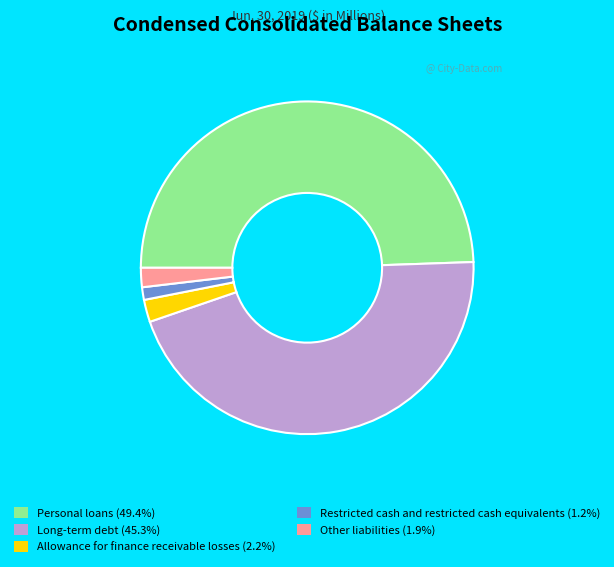

Combined, do Long-term debt and Restricted cash and restricted cash equivalents account for over 50%?

No